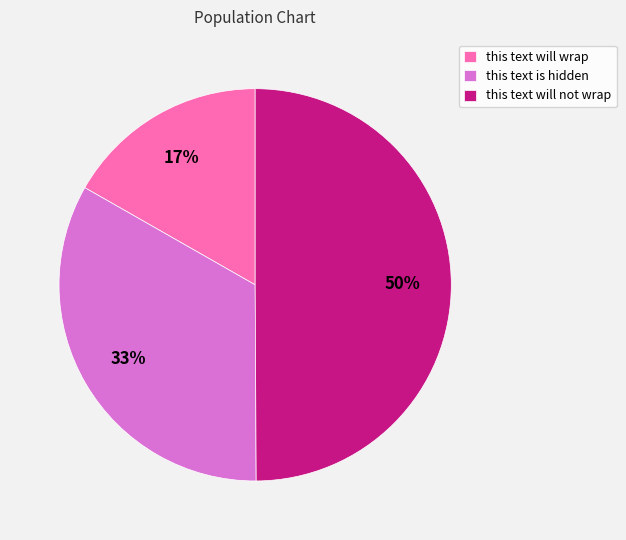

Is it true that this text will wrap is 17% of the pie?

True